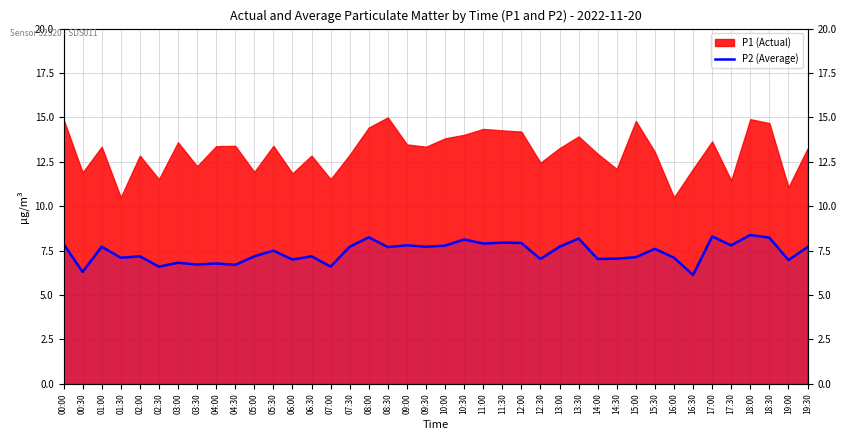

What position from the left is 10:30?

22